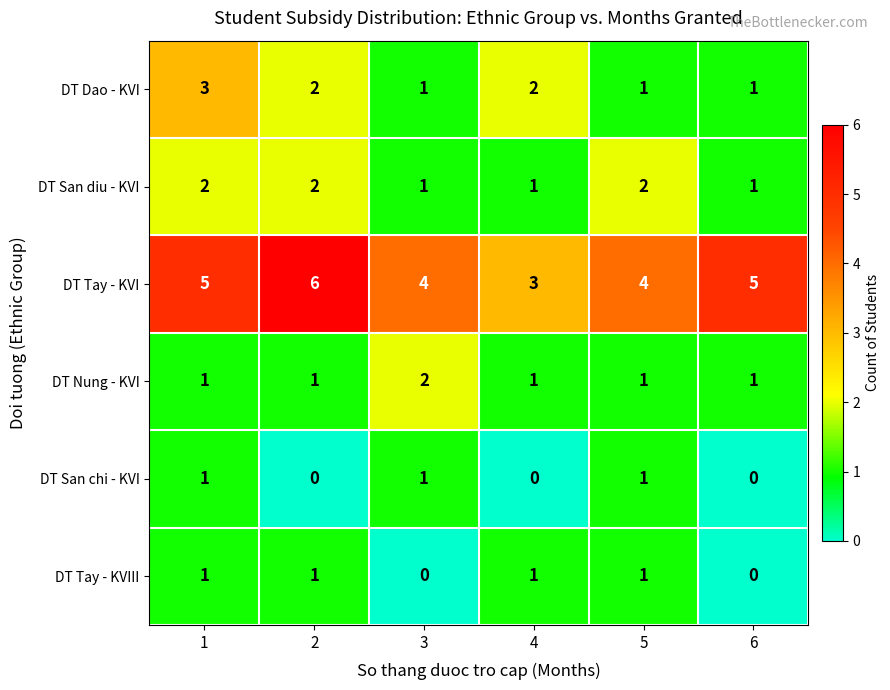

What is the total value across all series at 4?

8